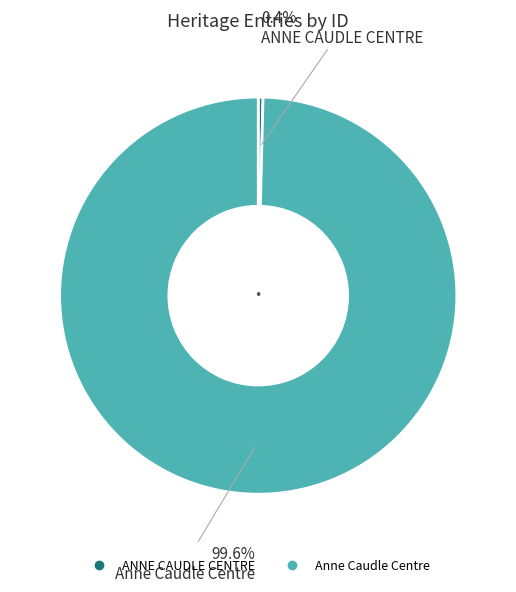

To the nearest percent, what percentage of the pie is Anne Caudle Centre?

100%